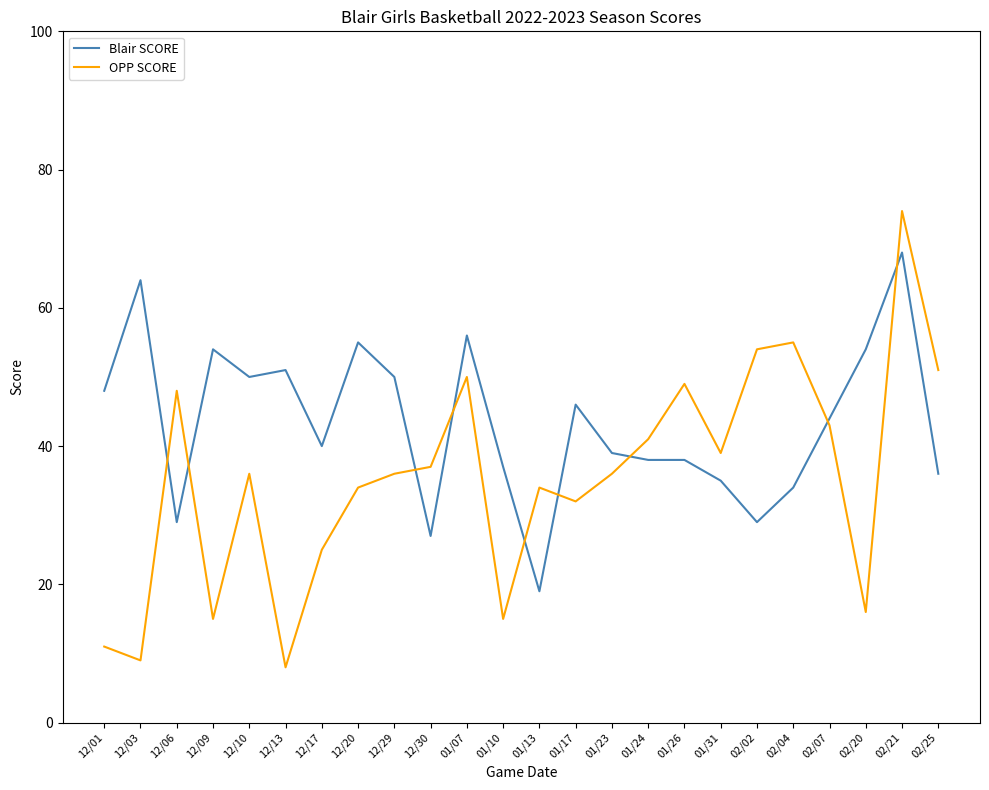

What is the approximate value of Blair SCORE at 01/07, to the nearest 10?

60